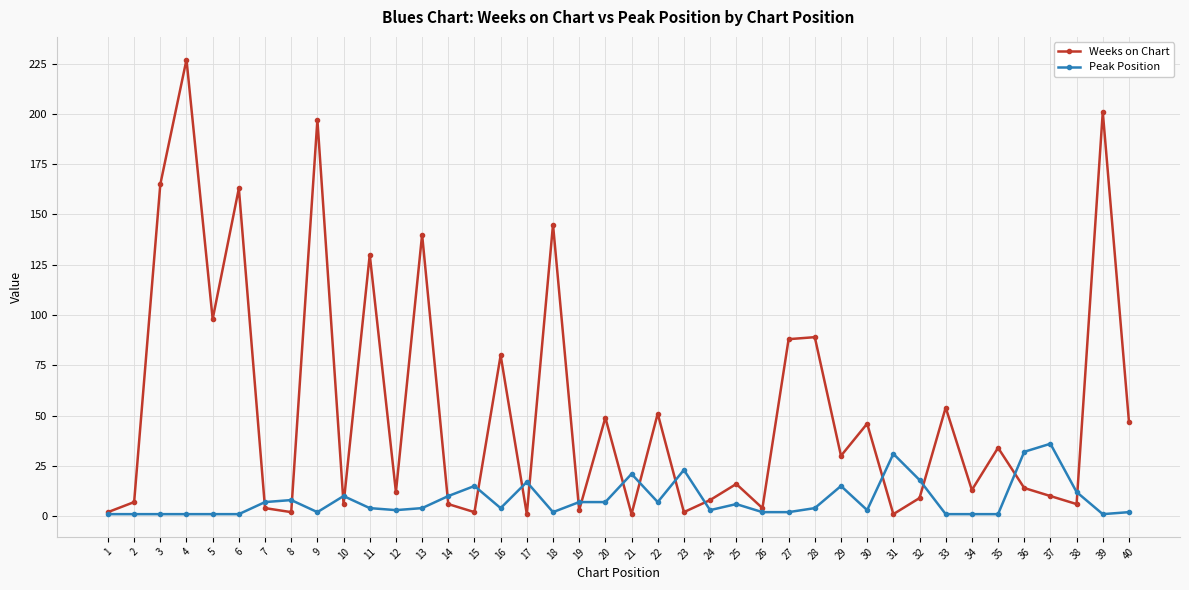

Is the value of Peak Position at 38 greater than the value of Weeks on Chart at 39?

No